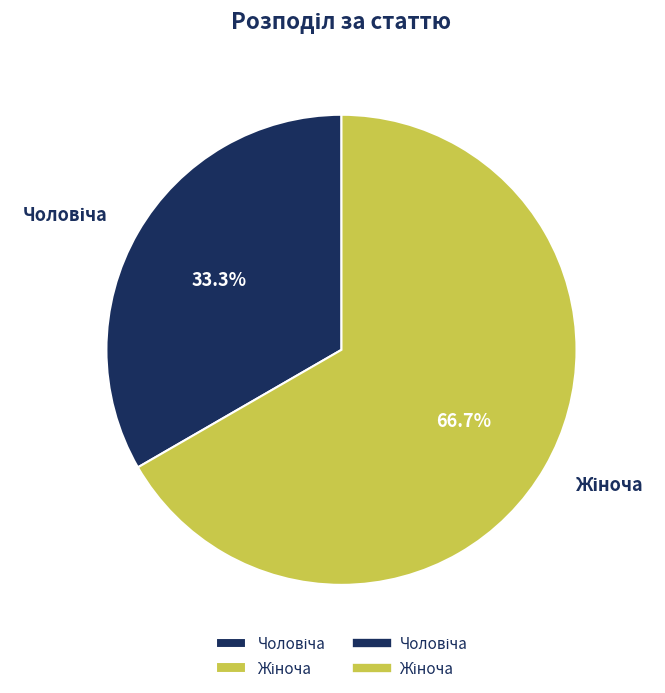

Is there a majority slice in this chart?

Yes